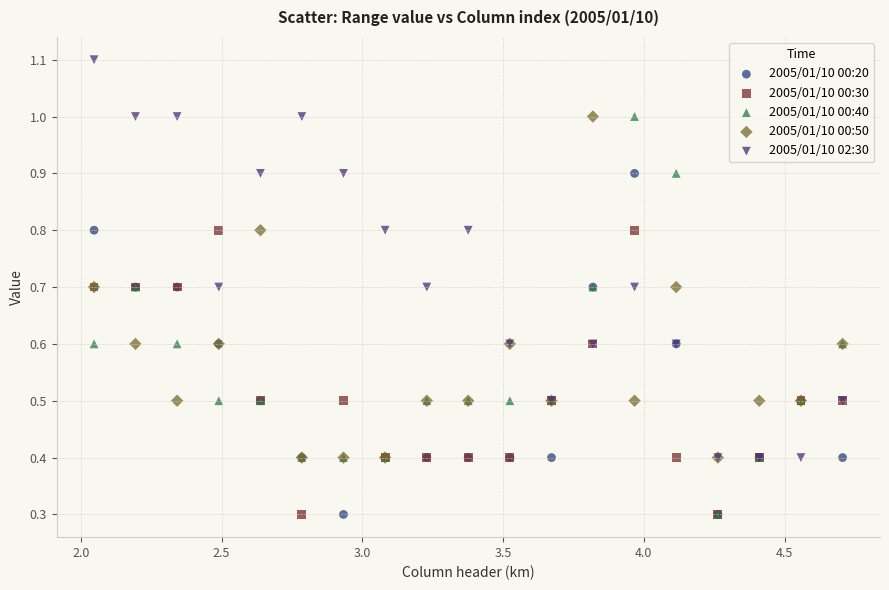

What are all the series names shown in the legend?

2005/01/10 00:20, 2005/01/10 00:30, 2005/01/10 00:40, 2005/01/10 00:50, 2005/01/10 02:30